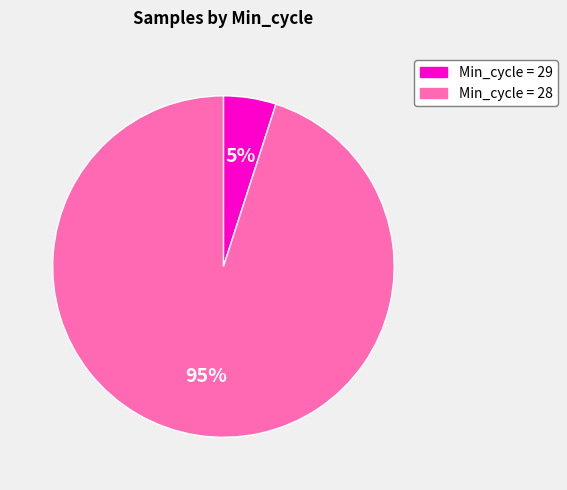

What percentage is the Min_cycle = 28 slice, to the nearest percent?

95%